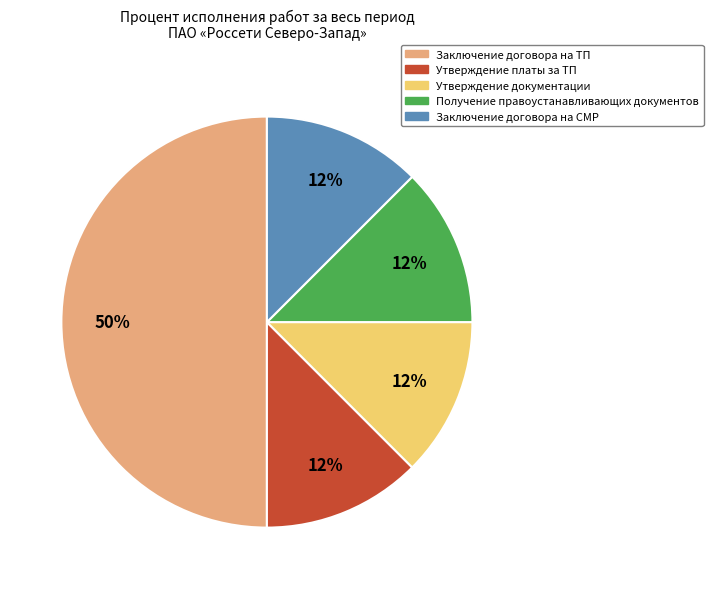

Does Получение правоустанавливающих документов represent more than half of the total?

No